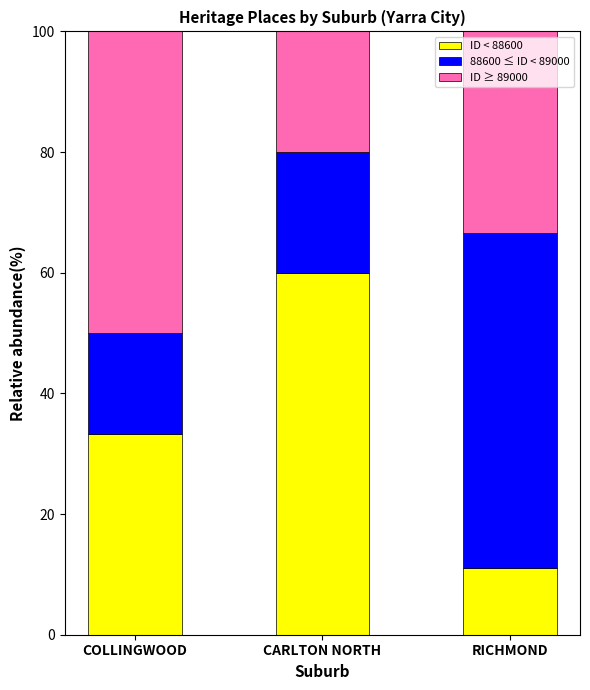

What is the difference between the ID < 88600 values at CARLTON NORTH and RICHMOND?

48.9